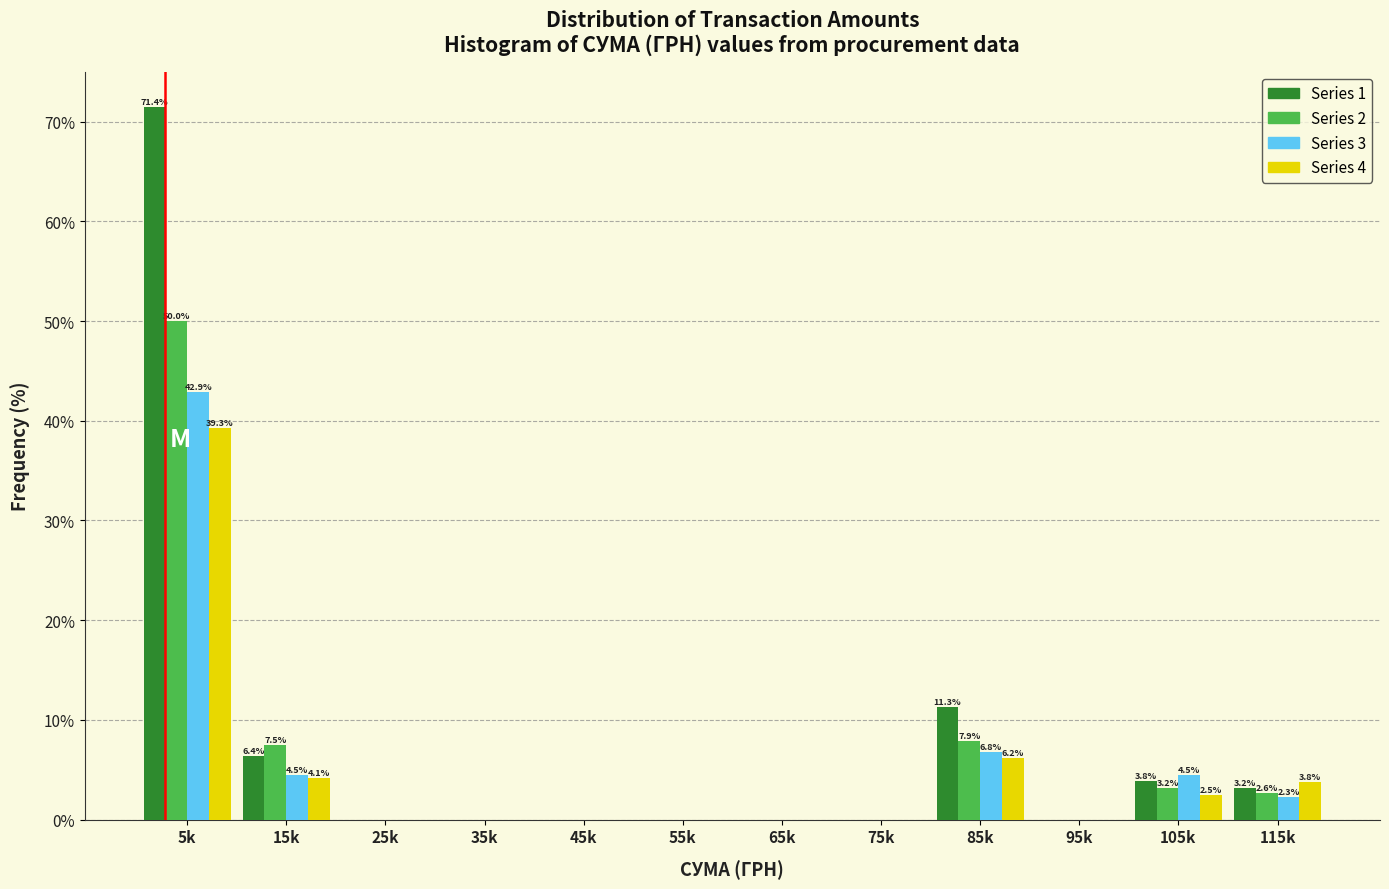

At which category is the sum across all series the highest?

5k